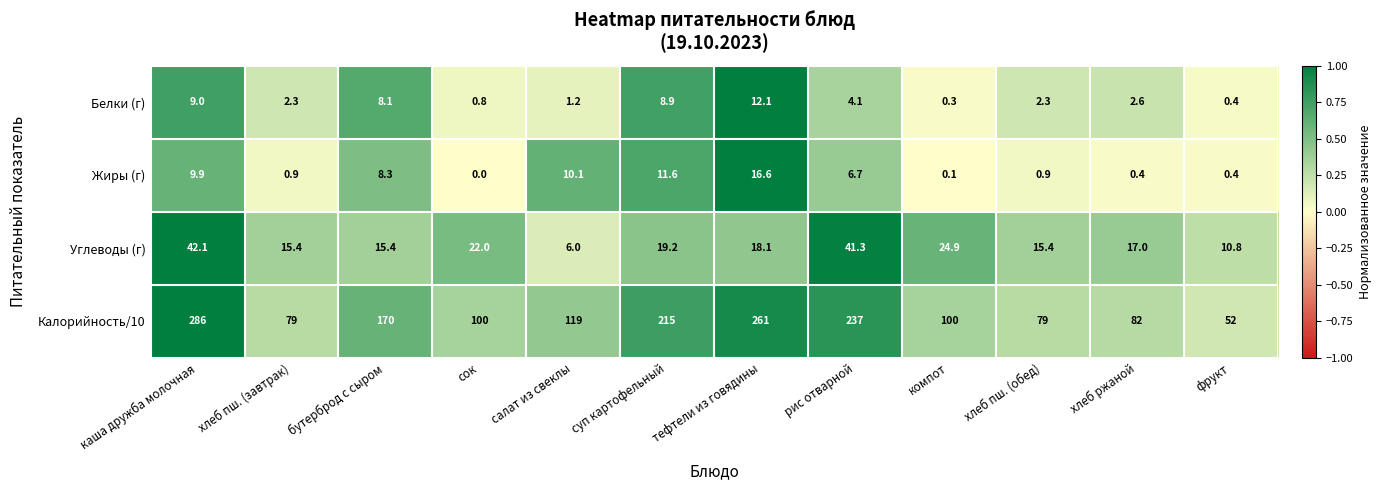

How many categories are shown in the chart?

12